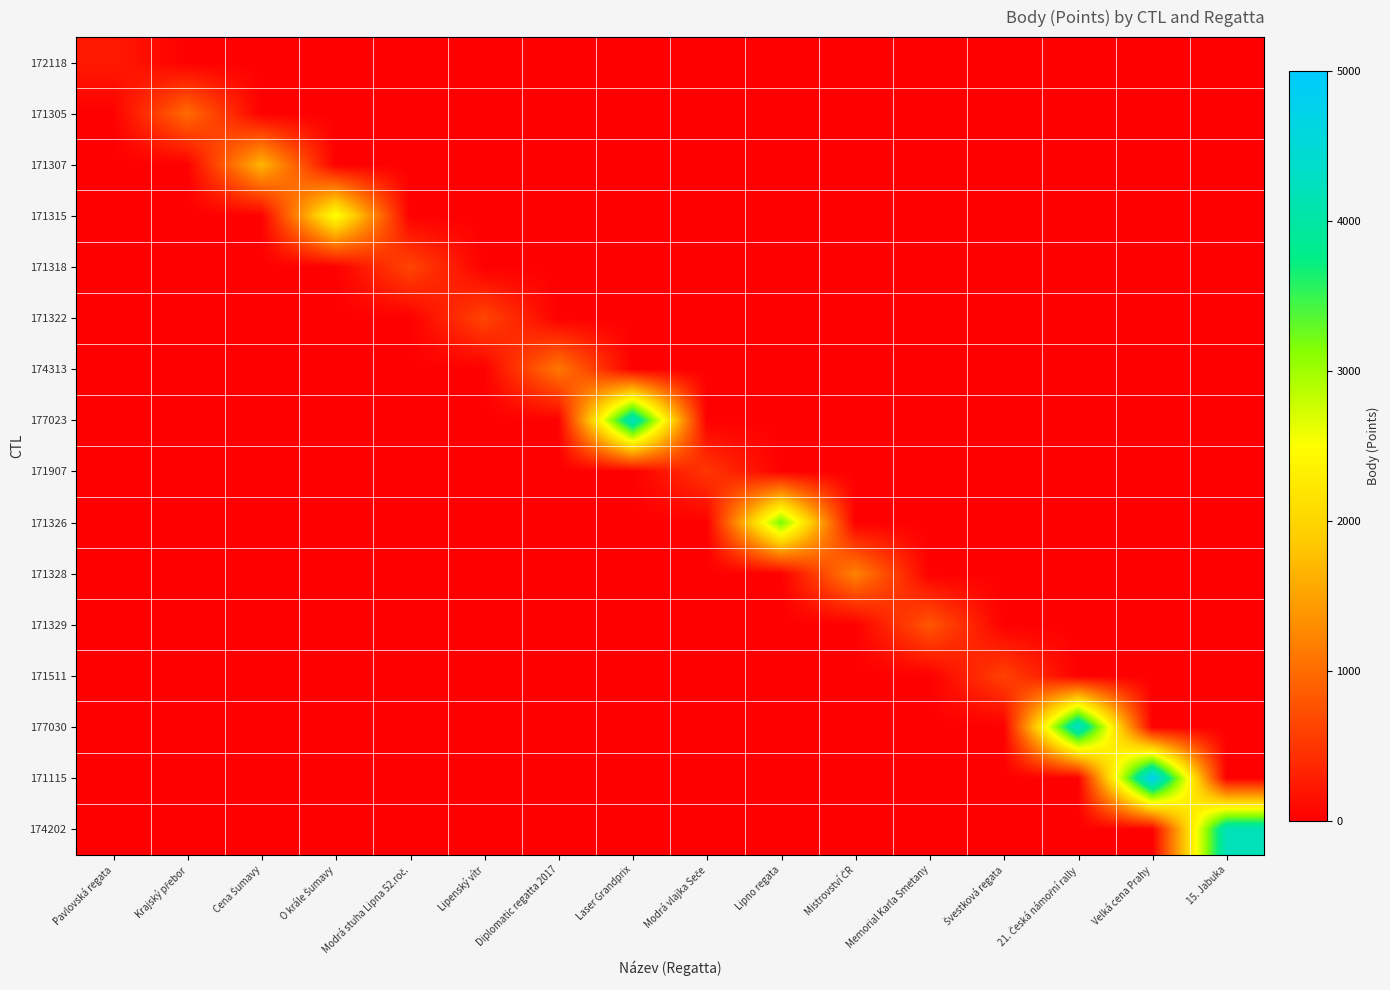

Which series has the largest total across all categories?

171115